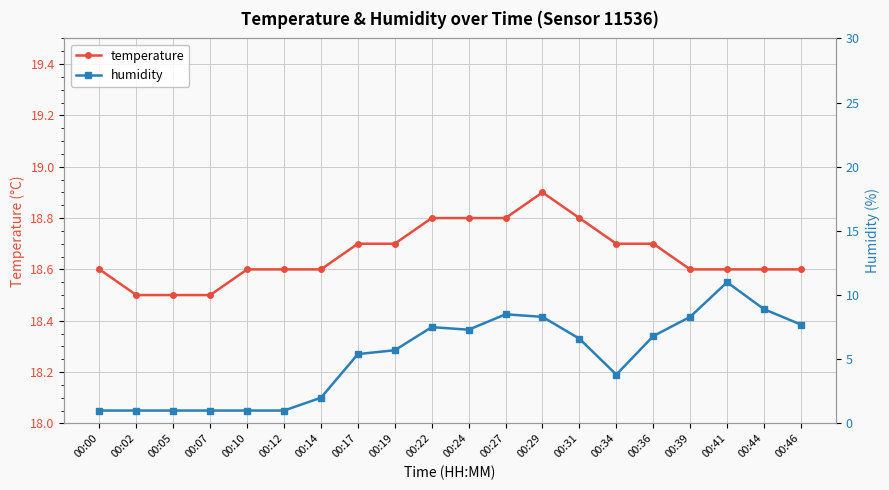

Which has a higher value, 00:05 or 00:10?

00:10